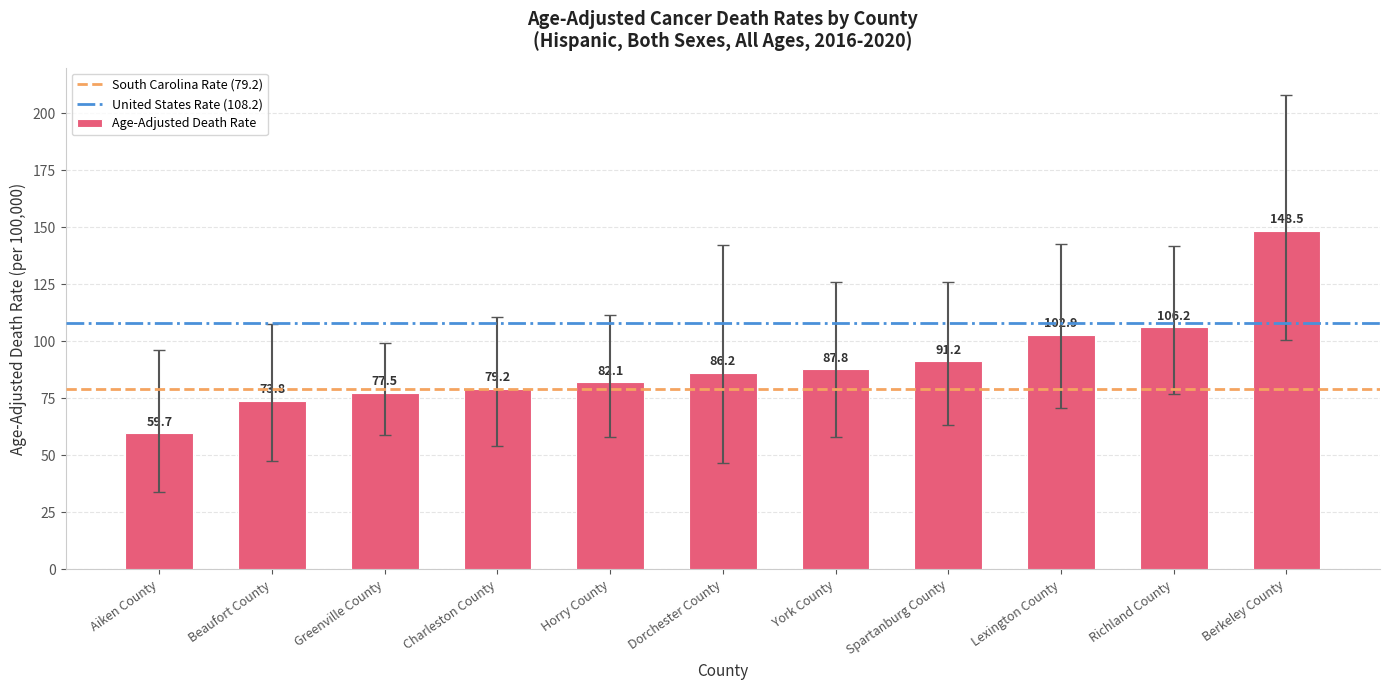

True or false: the data shows 106.2 at Richland County.

True